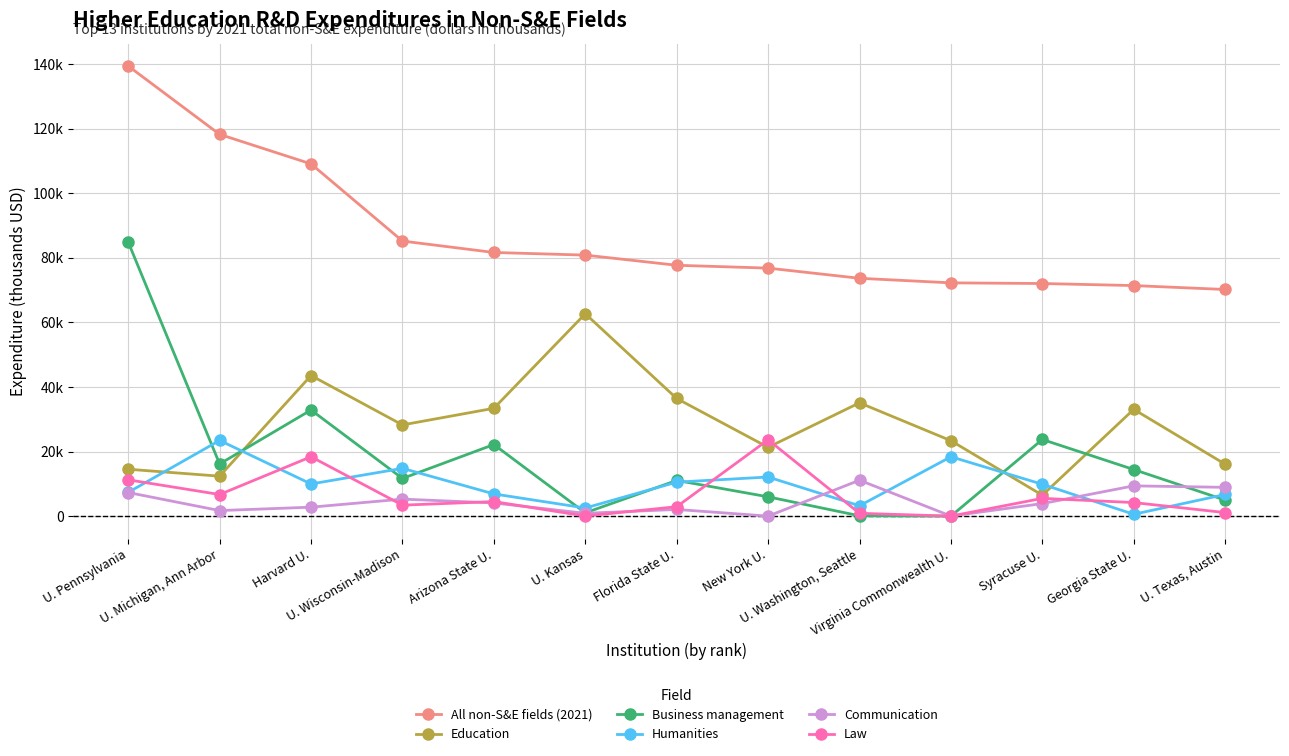

What position from the right is Georgia State U.?

2